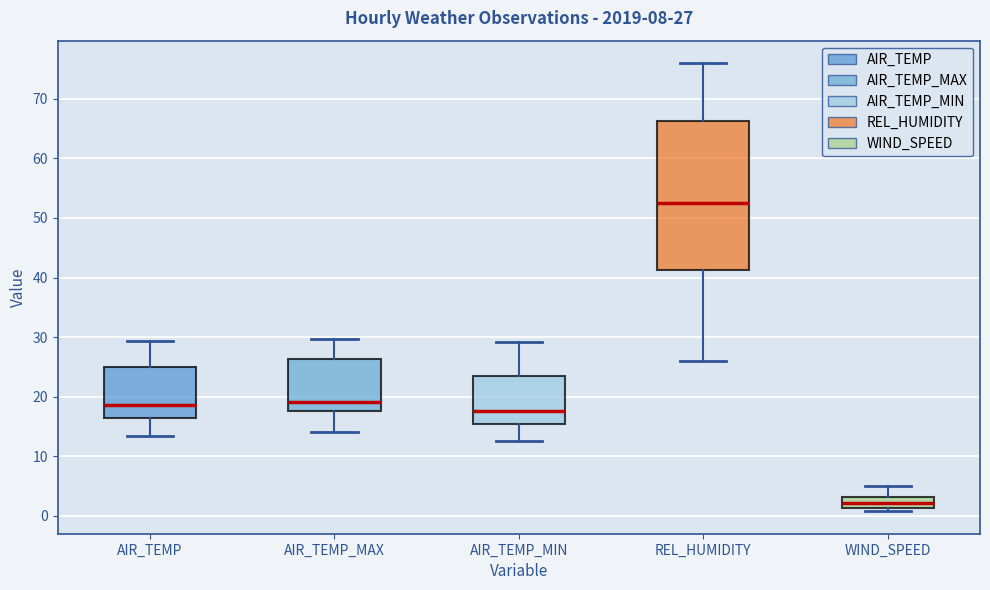

Which box has the highest median line?

REL_HUMIDITY